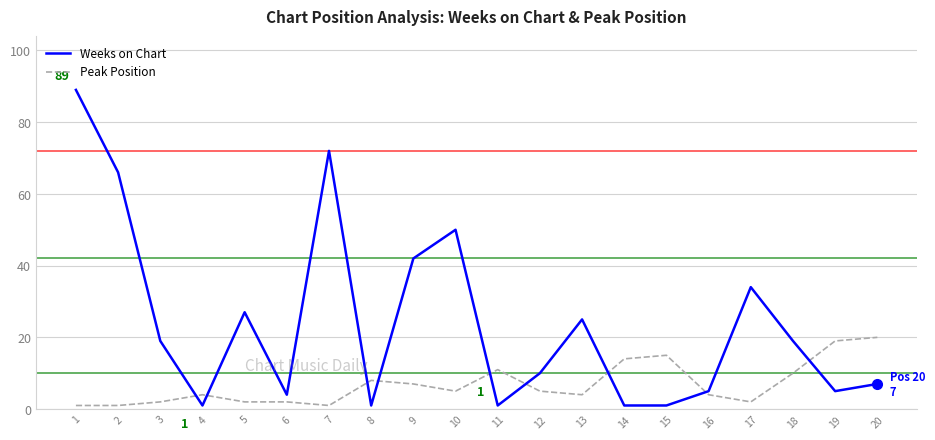

Which series ends up on top after the final intersection of Peak Position and Weeks on Chart?

Peak Position